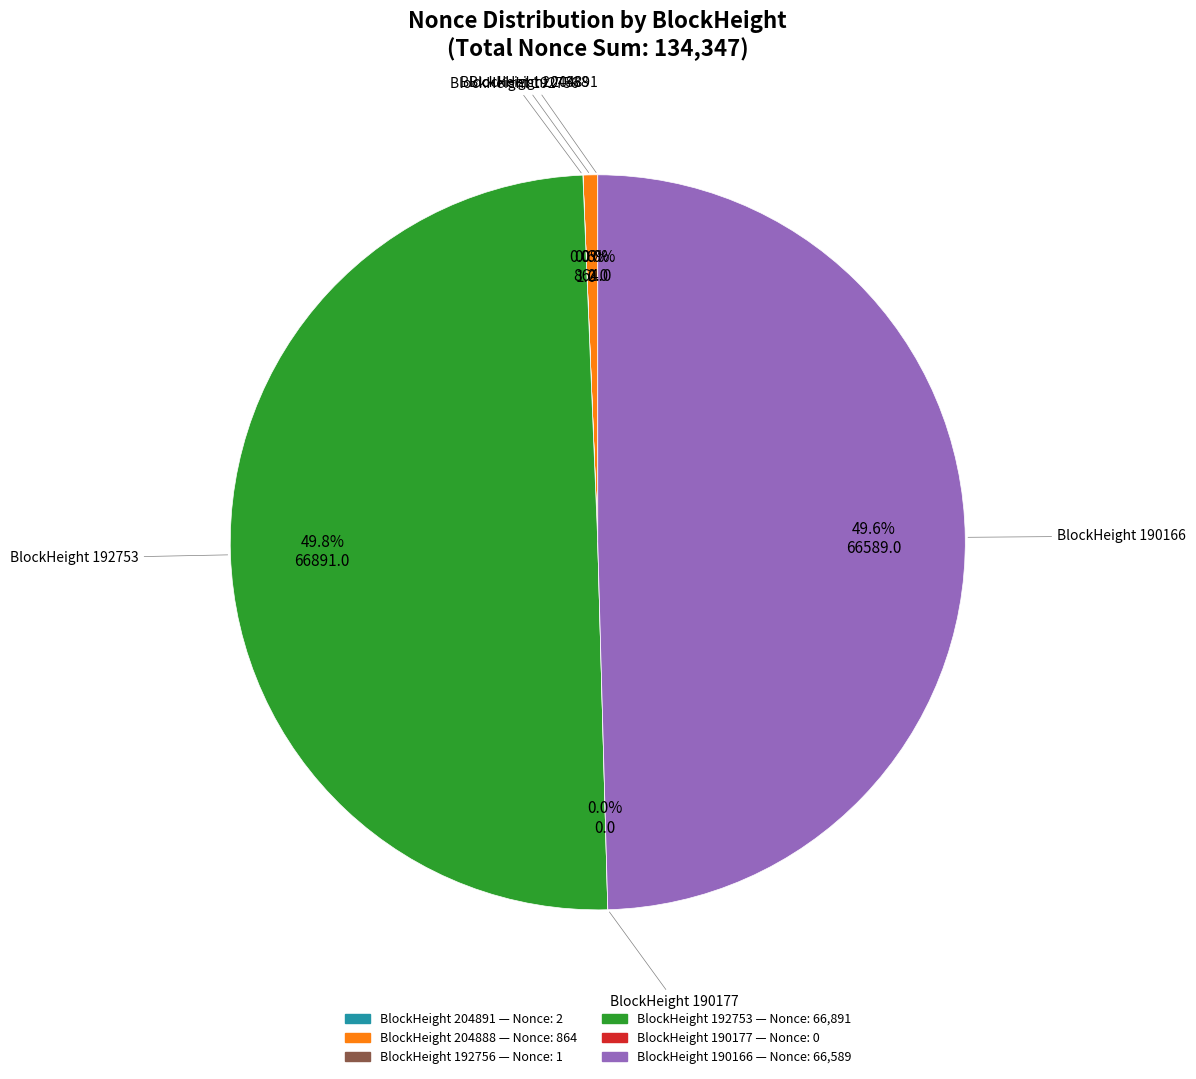

To the nearest percent, what percentage of the pie is 190166?

50%